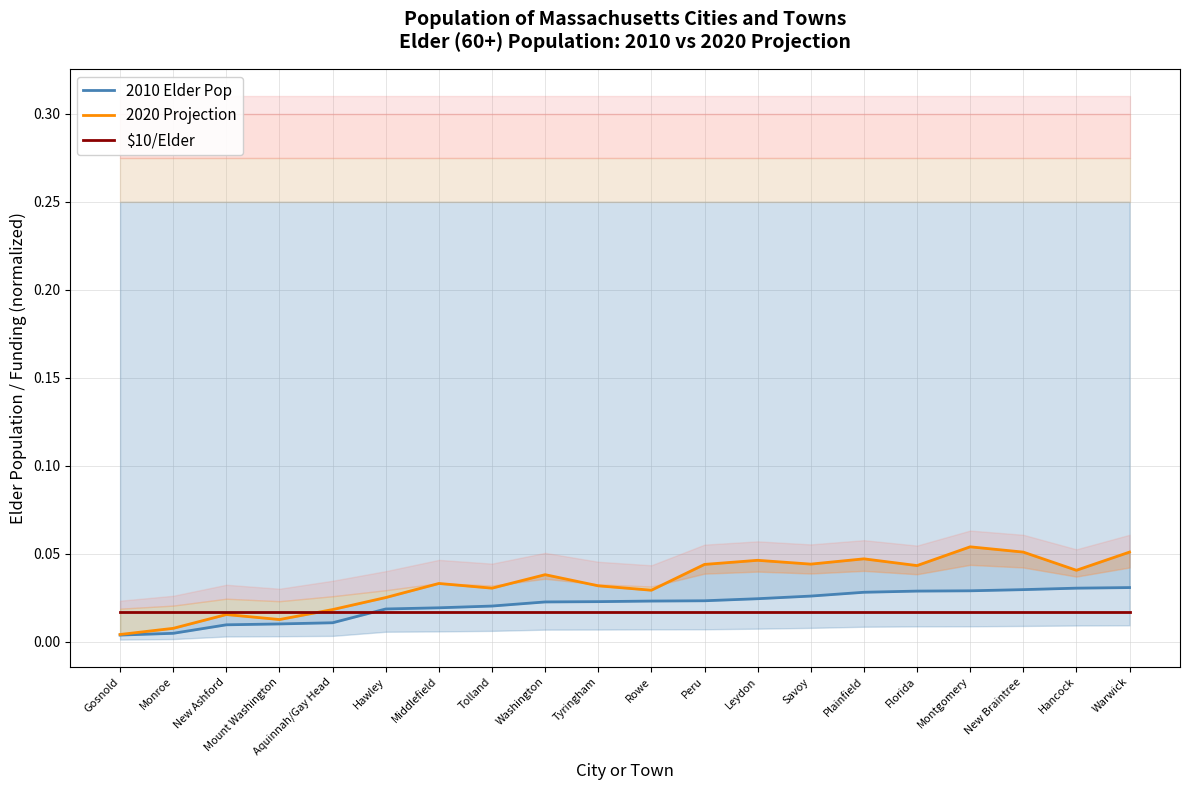

What is the sum of the 2020 Projection values at New Braintree and Gosnold?

0.1